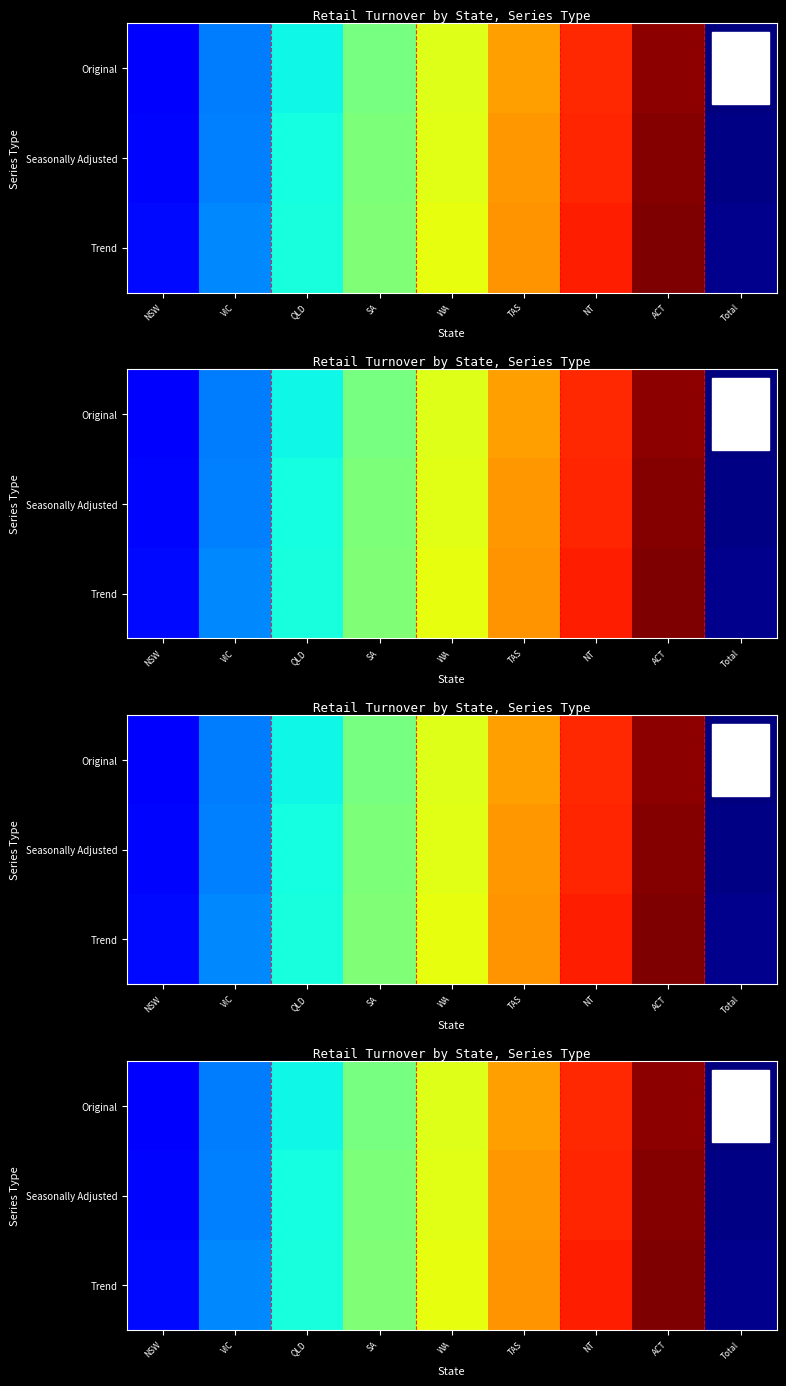

True or false: Original has a value of -0.4 at Total.

False